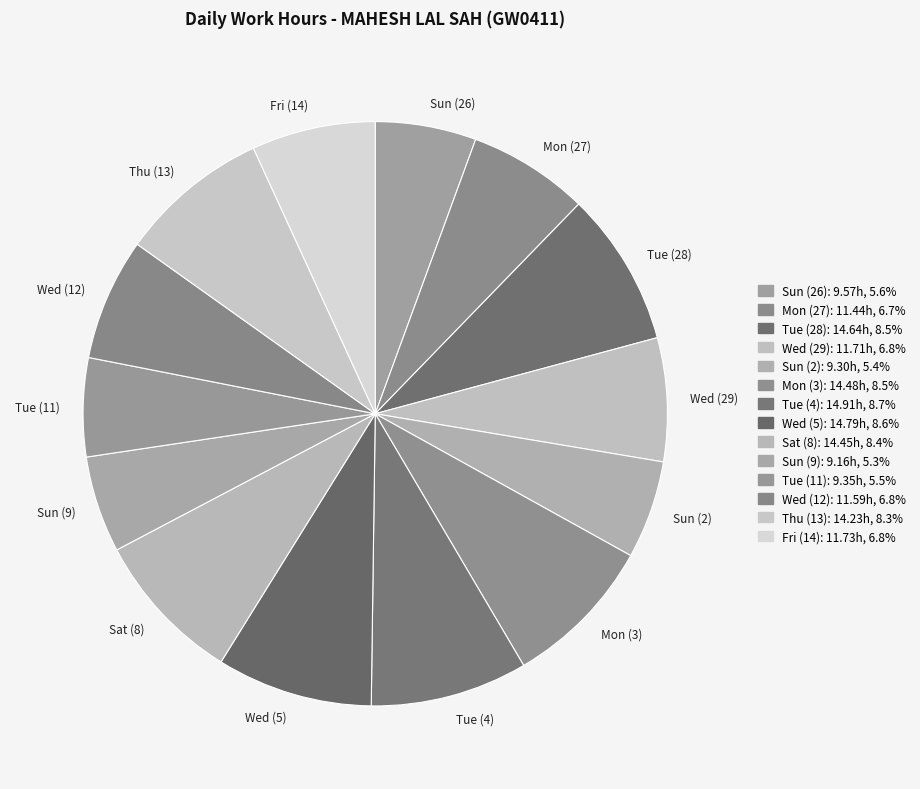

Does Wed (12) account for over 50% of the chart?

No